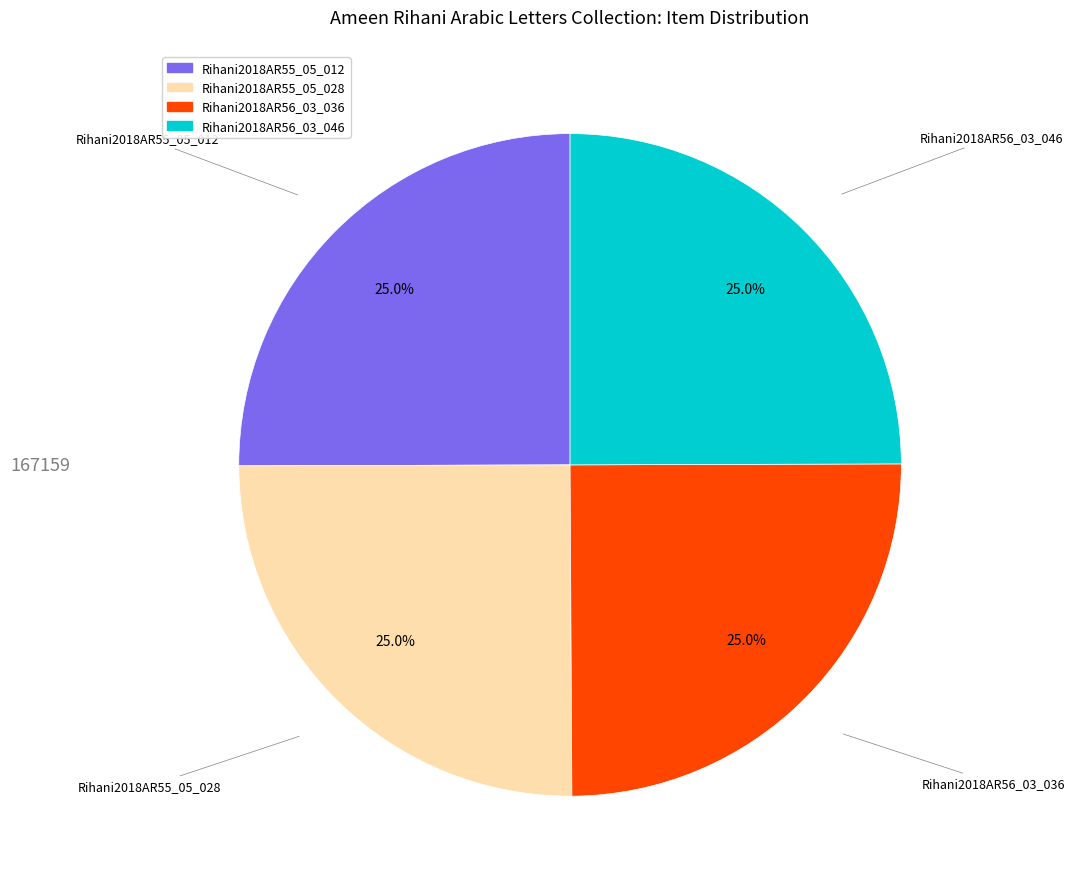

Is Rihani2018AR55_05_028 the majority of the pie?

No